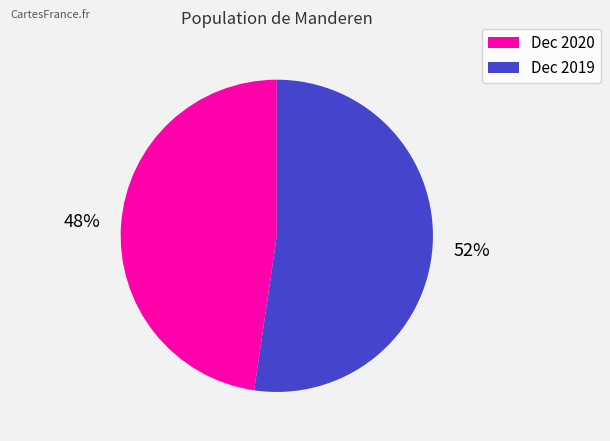

Is there any slice that represents more than half of the pie?

Yes